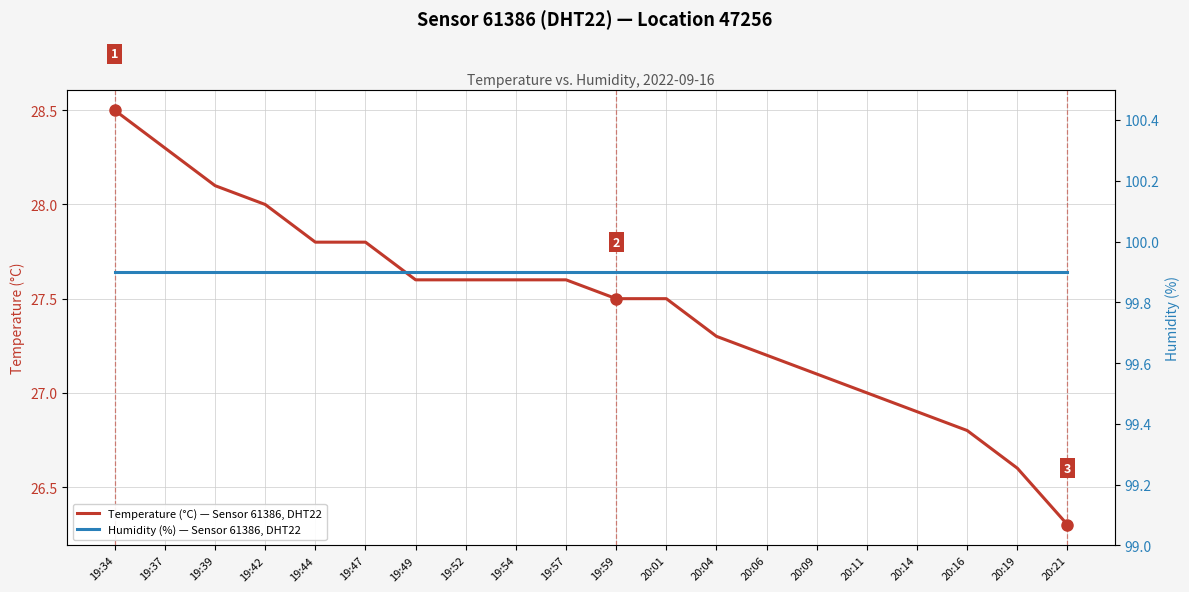

True or false: Temperature (°C) — Sensor 61386, DHT22 and Humidity (%) — Sensor 61386, DHT22 cross at least once.

False